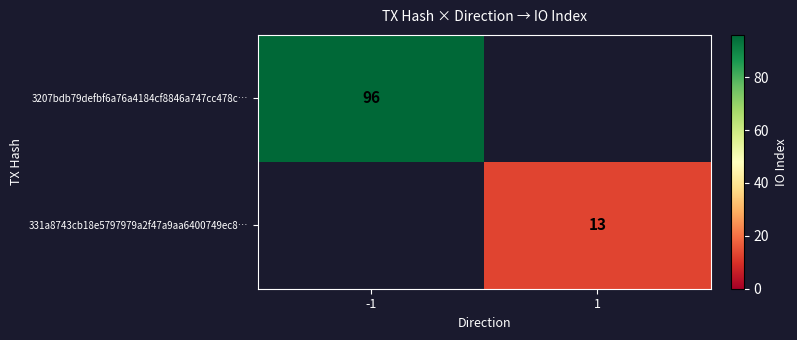

The 3207bdb79defbf6a76a4184cf8846a747cc478c… series shows 27 at -1. True or false?

False